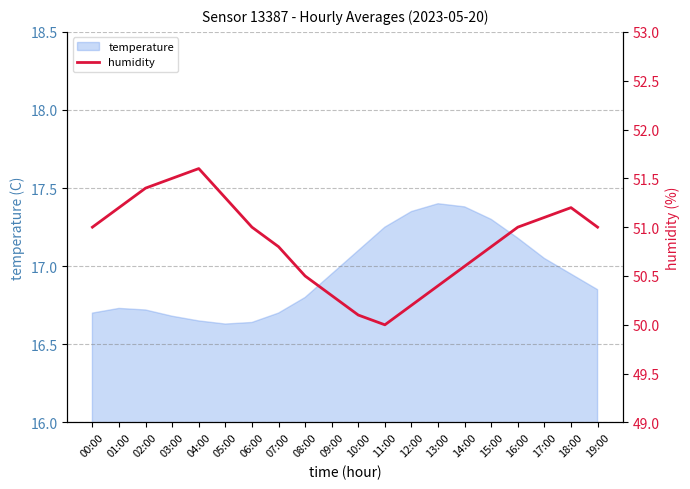

What is the label of the 16th point from the right?

04:00